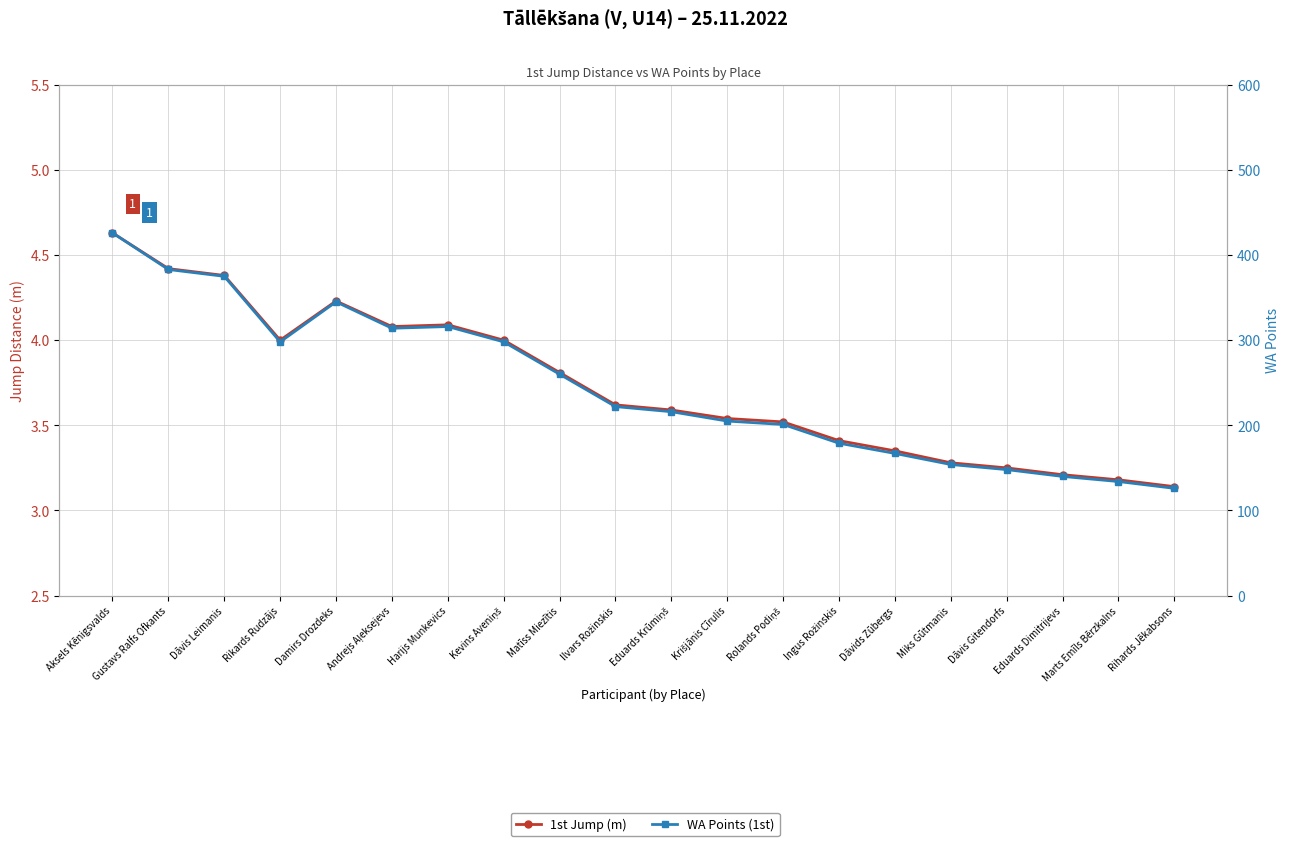

What is the difference between the highest and lowest values at Marts Emīls Bērzkalns?

130.8